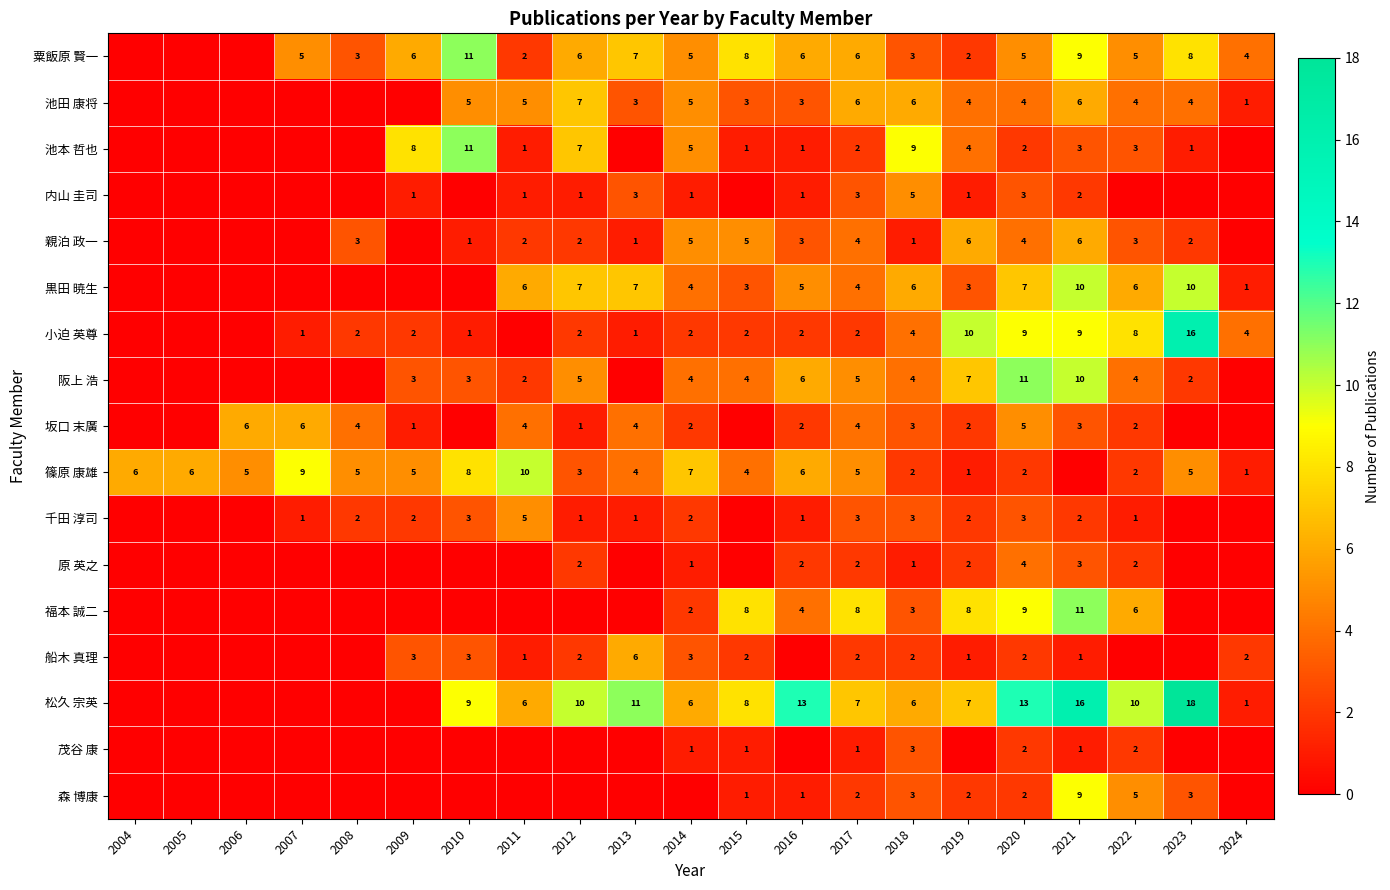

Is it true that 福本 誠二 equals 11 at 2019?

False